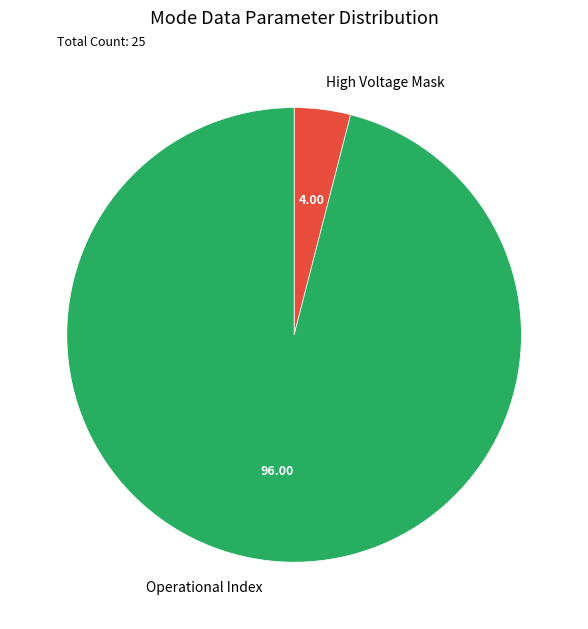

Which slice is the smallest?

High Voltage Mask